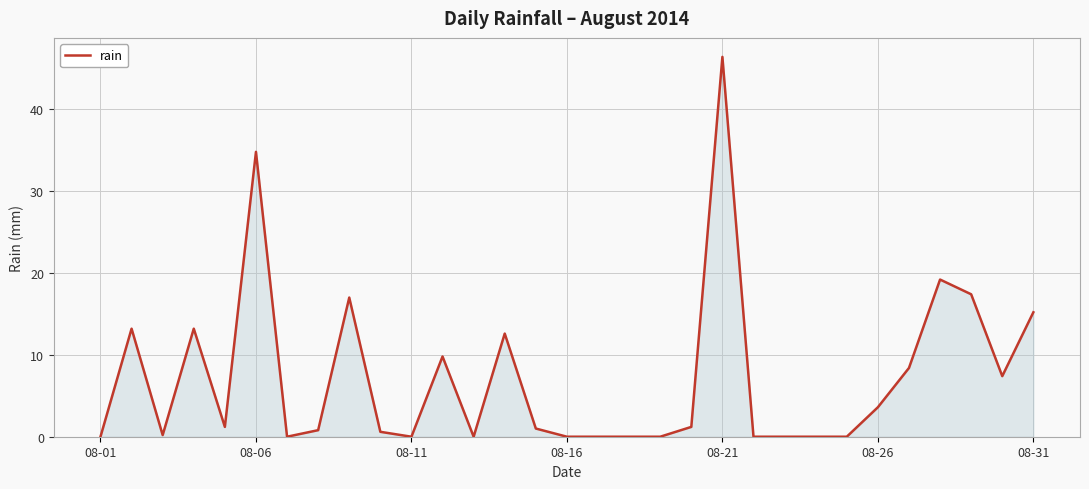

How many distinct data groups are displayed?

1